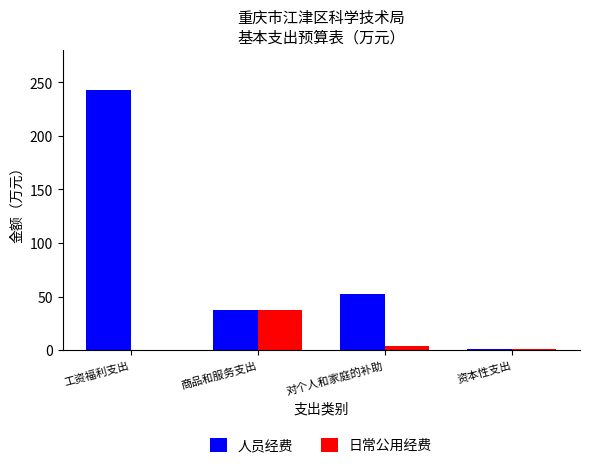

At which category is the sum across all series the highest?

工资福利支出